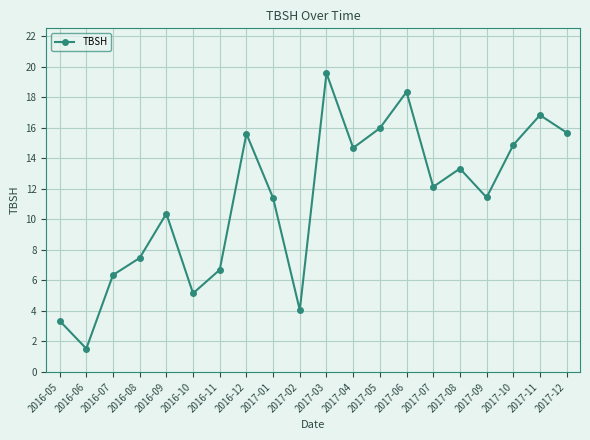

At which category does the chart reach its minimum across all series?

2016-06